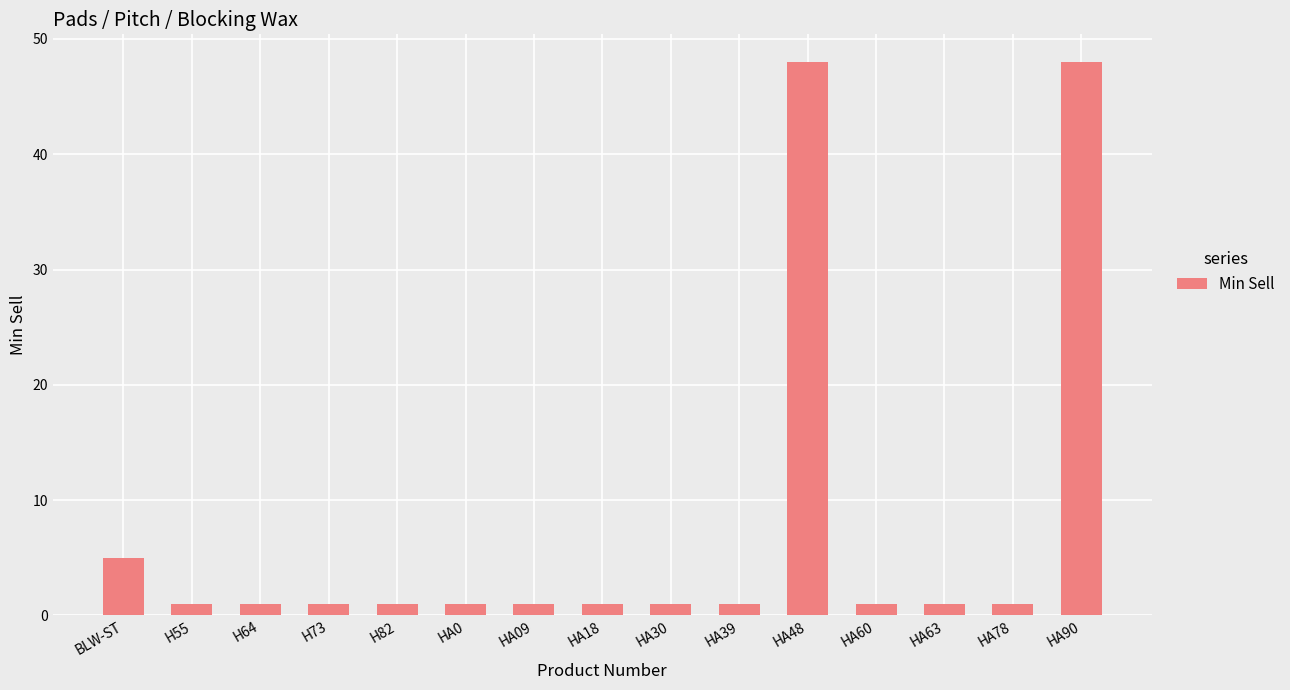

What is the minimum value shown in the chart?

1